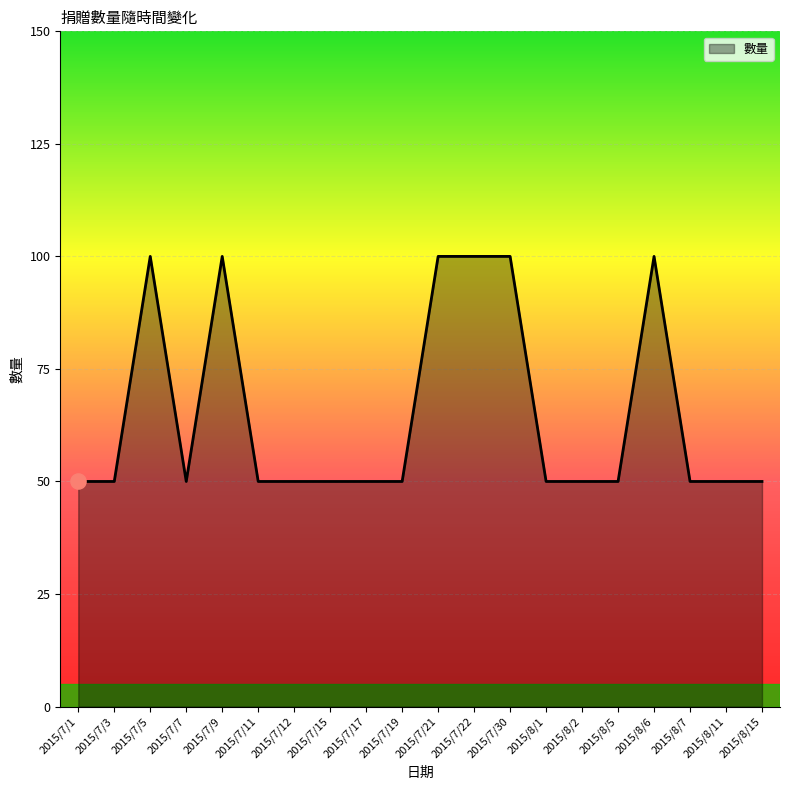

What is the ratio of the value at 2015/7/11 to the value at 2015/8/11?

1.0